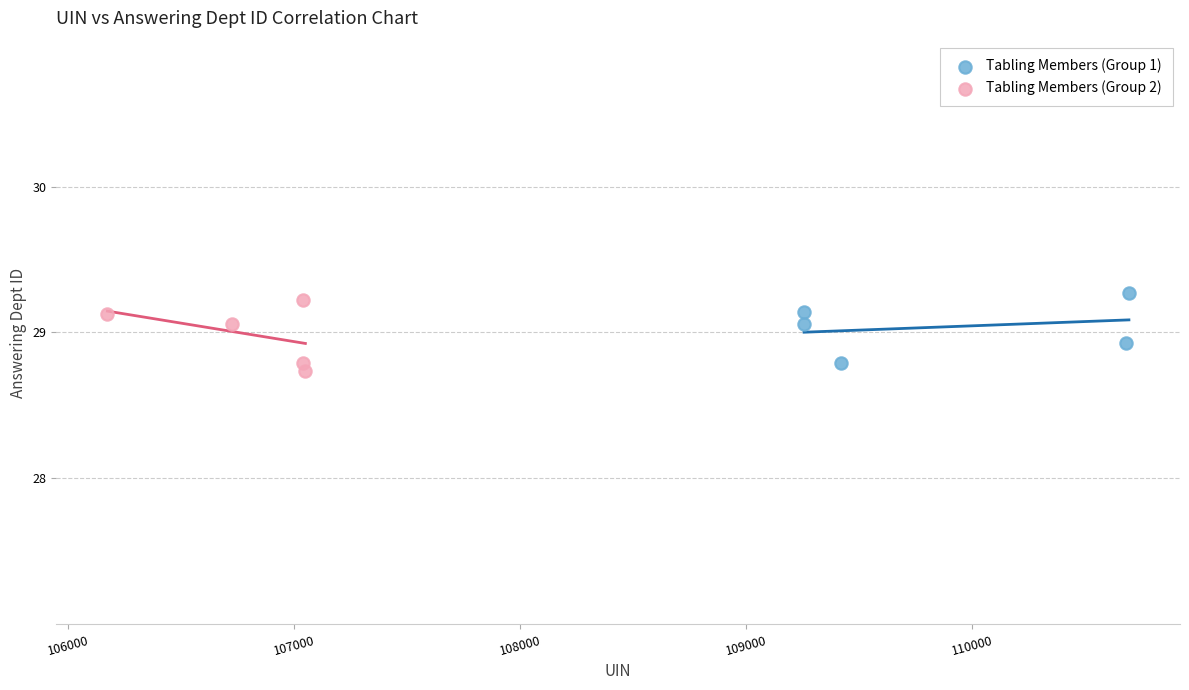

What are all the series names shown in the legend?

Tabling Members (Group 1), Tabling Members (Group 2)